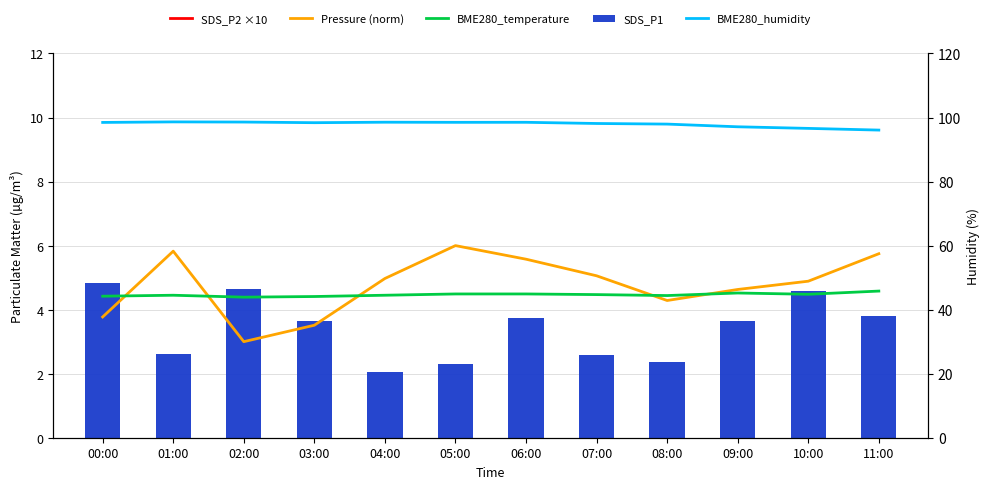

At how many categories does at least one series exceed 76?

12